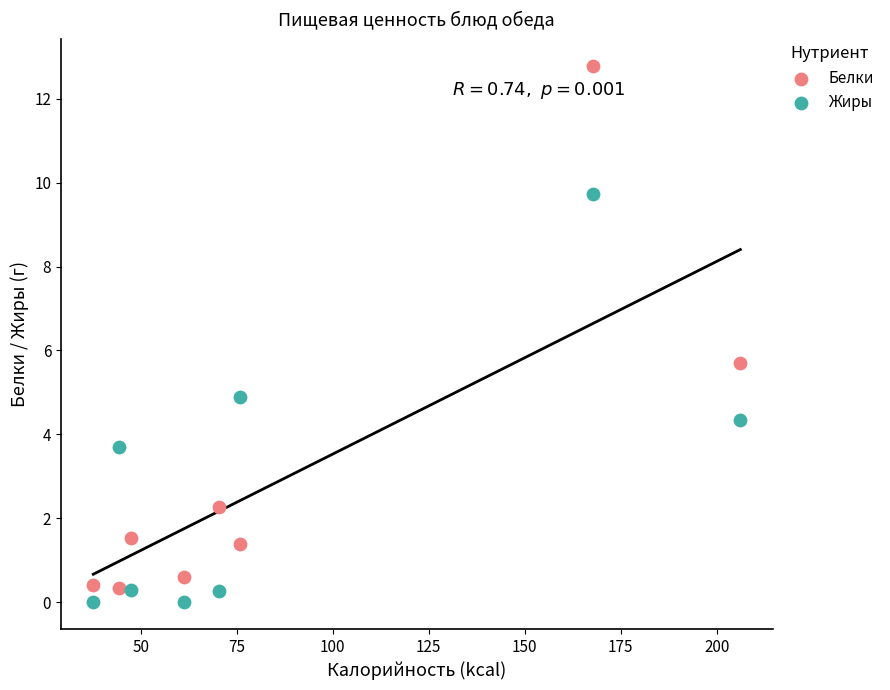

What are all the series names shown in the legend?

Белки, Жиры